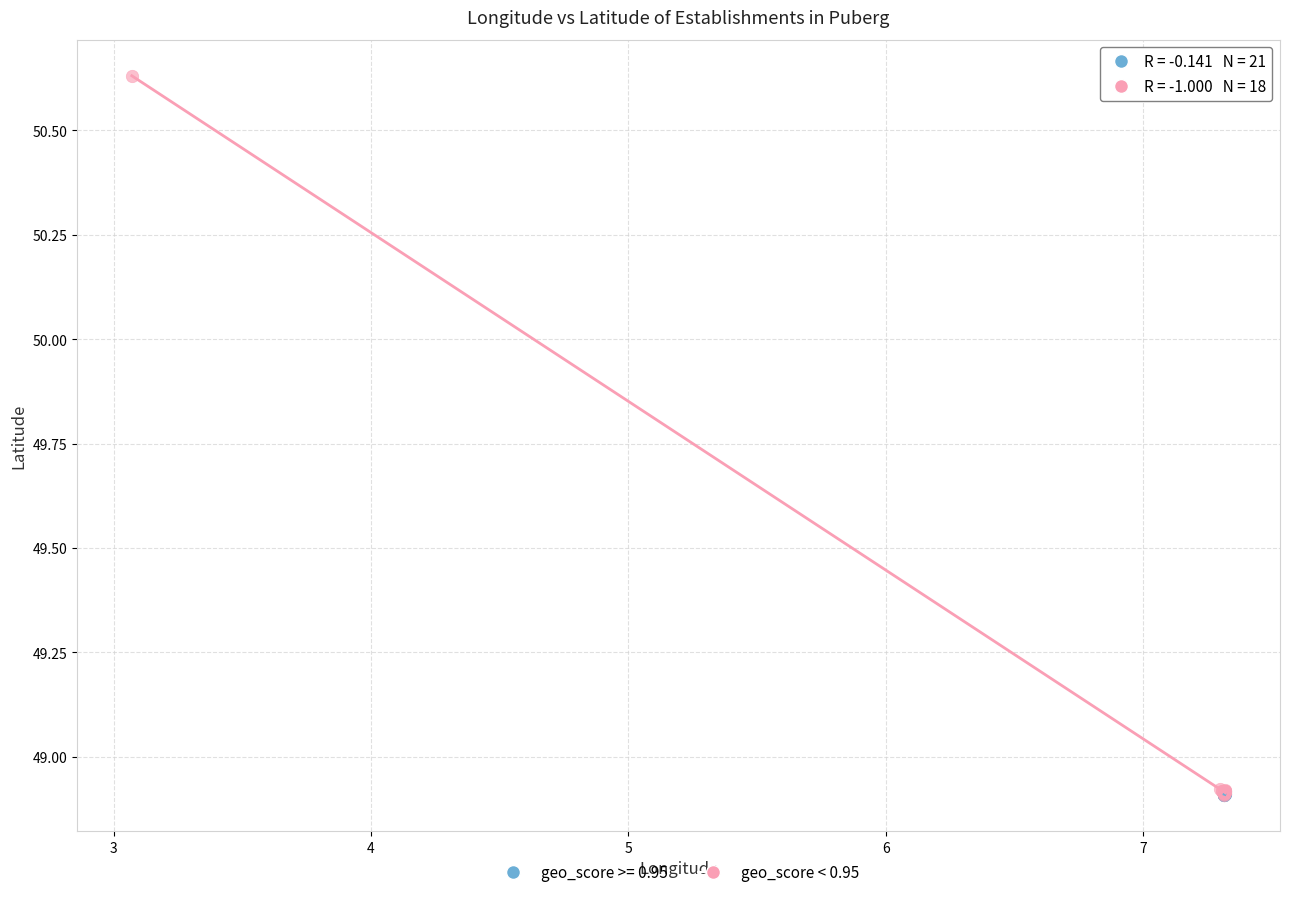

Which series contains the highest Y value?

geo_score < 0.95